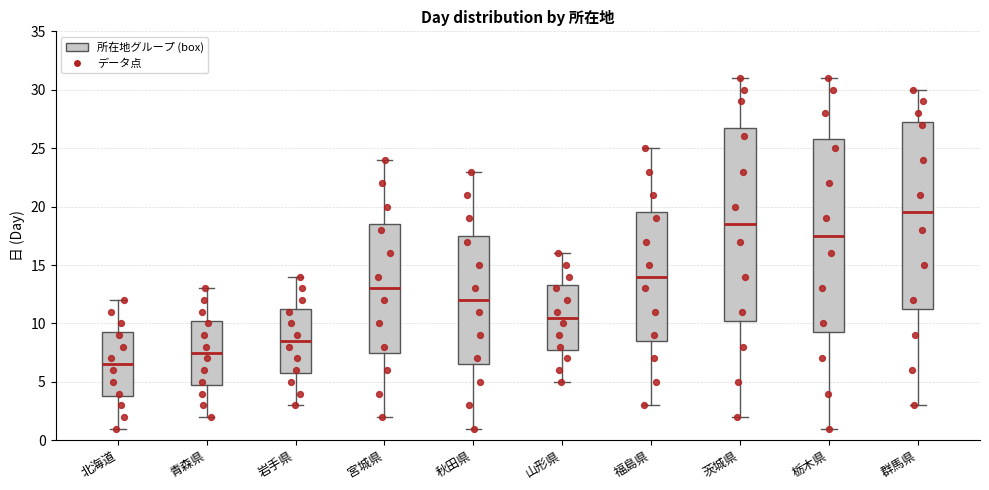

Reading left to right, transcribe this box plot: for each box, give where its median line is, the range the box spans, and where its two whiskers end, as read against the y-axis. The values are not printed on the chart, so give them approximately, as read against the axis.

北海道: median 6.5, box 4.0 to 9.5, whiskers 1.0 to 12.0
青森県: median 7.5, box 5.0 to 10.5, whiskers 2.0 to 13.0
岩手県: median 8.5, box 6.0 to 11.5, whiskers 3.0 to 14.0
宮城県: median 13.0, box 7.5 to 18.5, whiskers 2.0 to 24.0
秋田県: median 12.0, box 6.5 to 17.5, whiskers 1.0 to 23.0
山形県: median 10.5, box 8.0 to 13.5, whiskers 5.0 to 16.0
福島県: median 14.0, box 8.5 to 19.5, whiskers 3.0 to 25.0
茨城県: median 18.5, box 10.5 to 27.0, whiskers 2.0 to 31.0
栃木県: median 17.5, box 9.5 to 26.0, whiskers 1.0 to 31.0
群馬県: median 19.5, box 11.5 to 27.5, whiskers 3.0 to 30.0